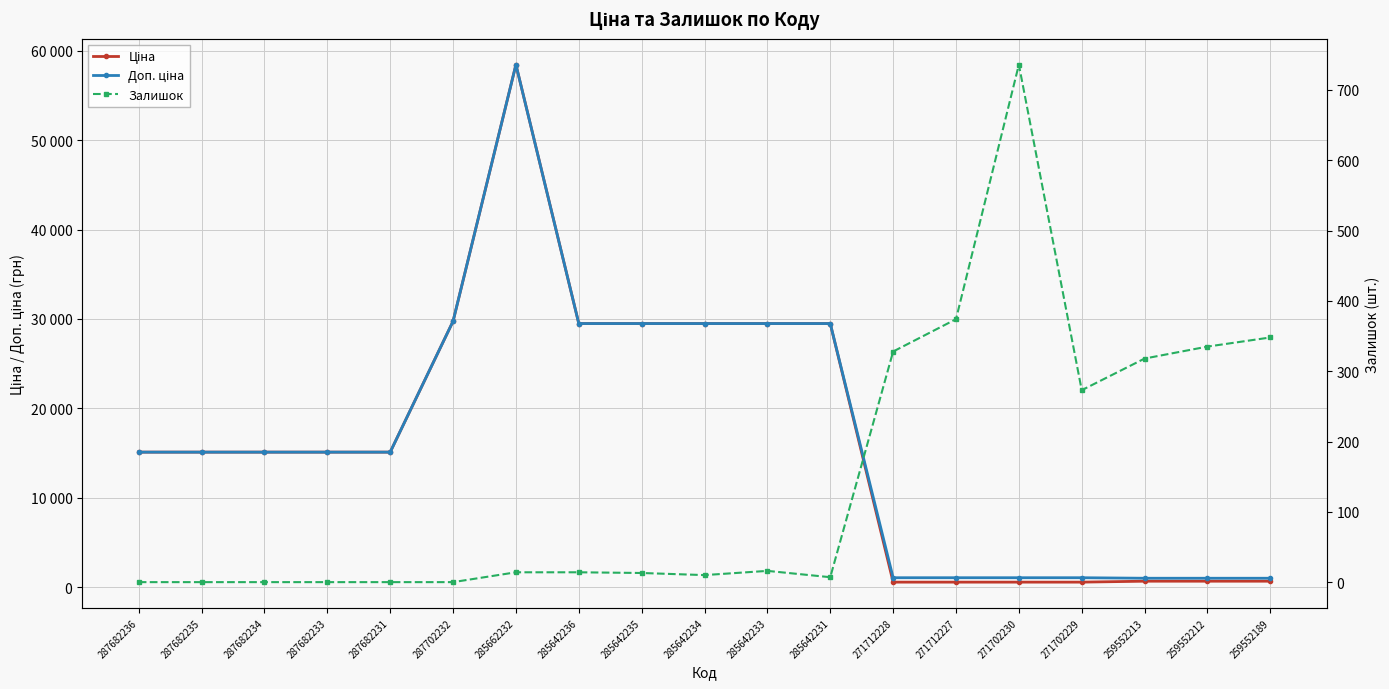

What position from the right is 287682234?

17